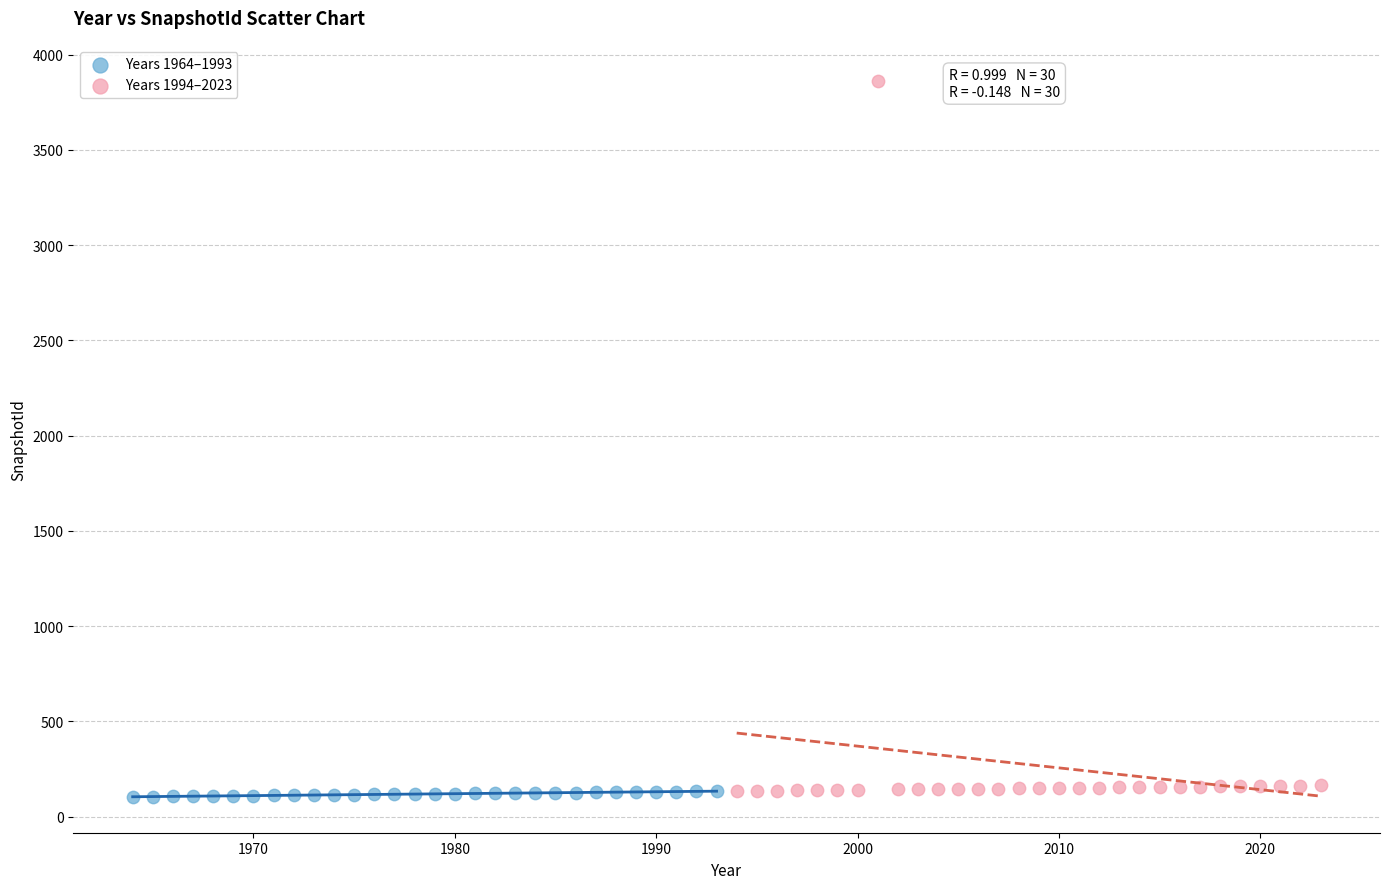

Which series has the widest spread of Y values?

Years 1994–2023